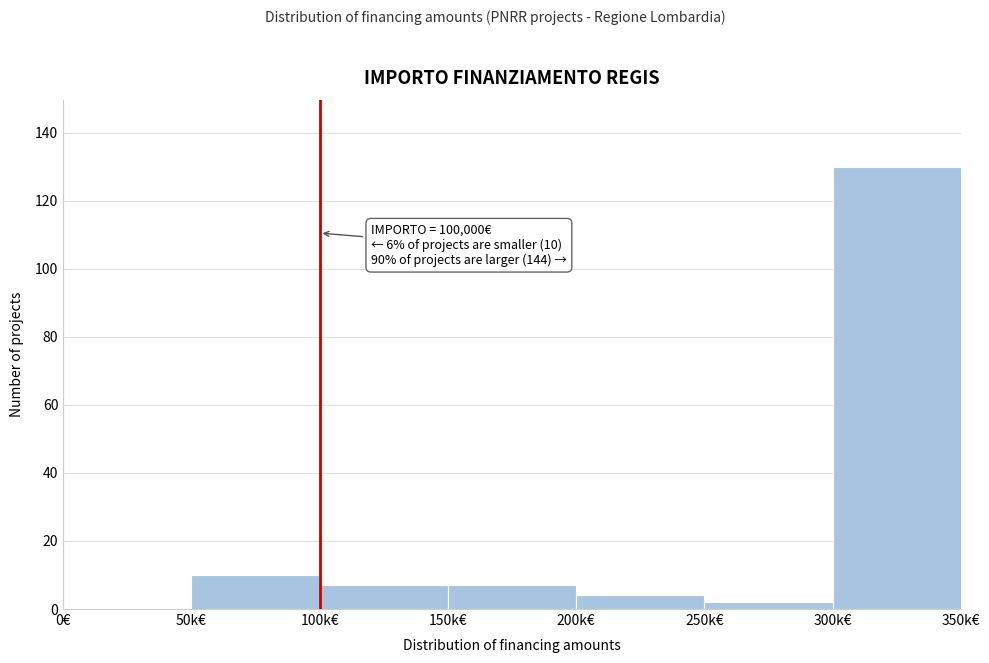

Reading left to right, what are all the values shown in this chart?

0€=0	50k€=10	100k€=7	150k€=7	200k€=4	250k€=2	300k€=130